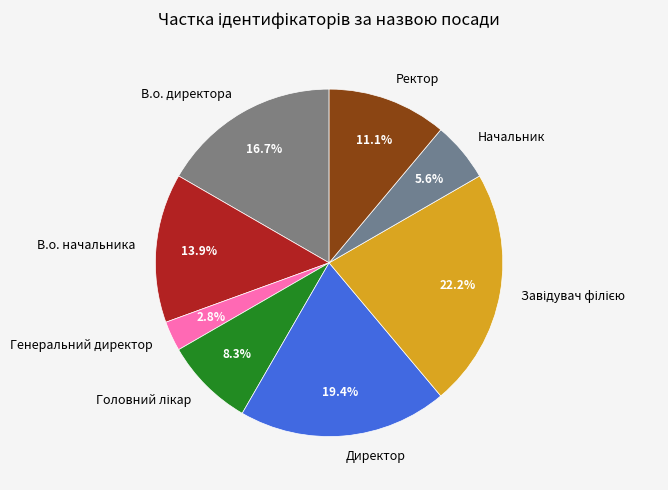

Does Начальник represent more than half of the total?

No